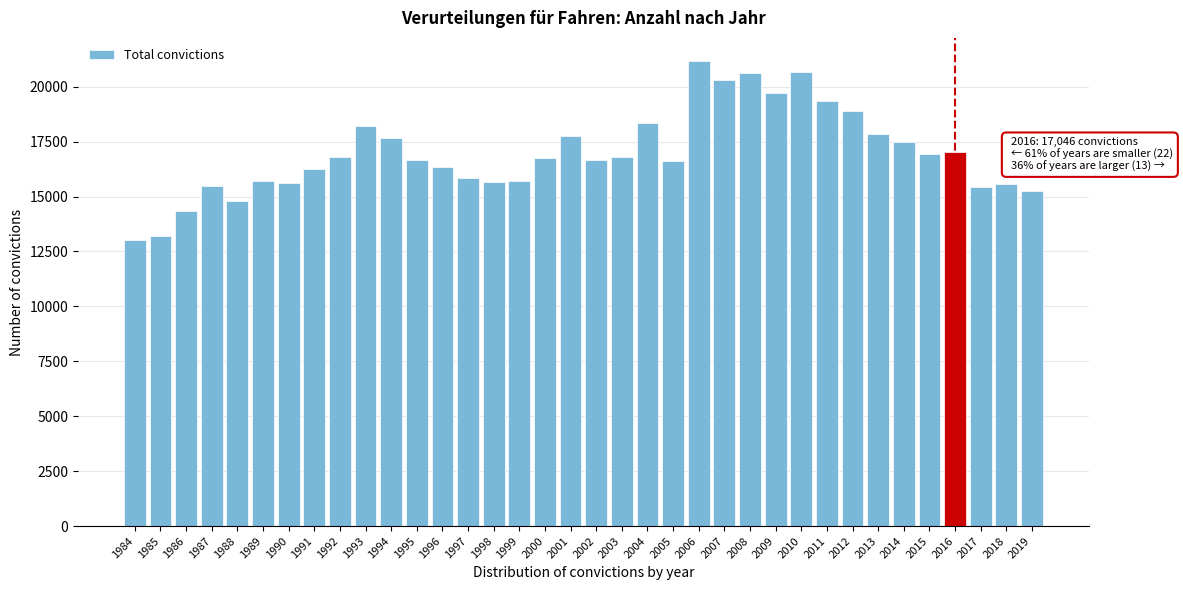

Is it true that the value at 2010 is 12388?

False